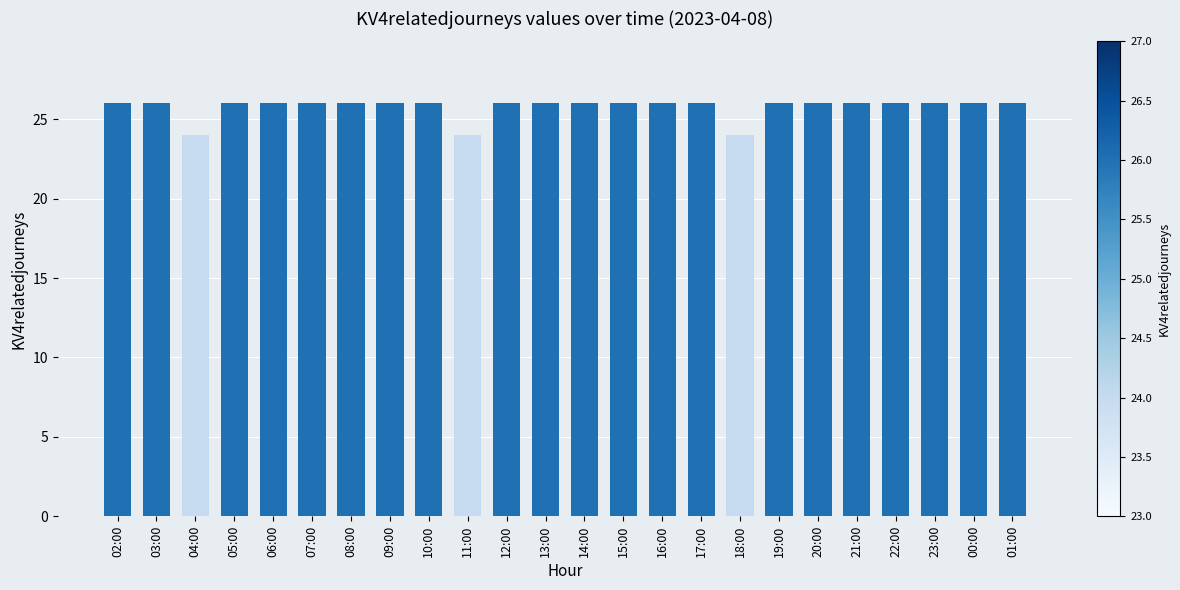

What is the label of the 17th bar from the left?

18:00